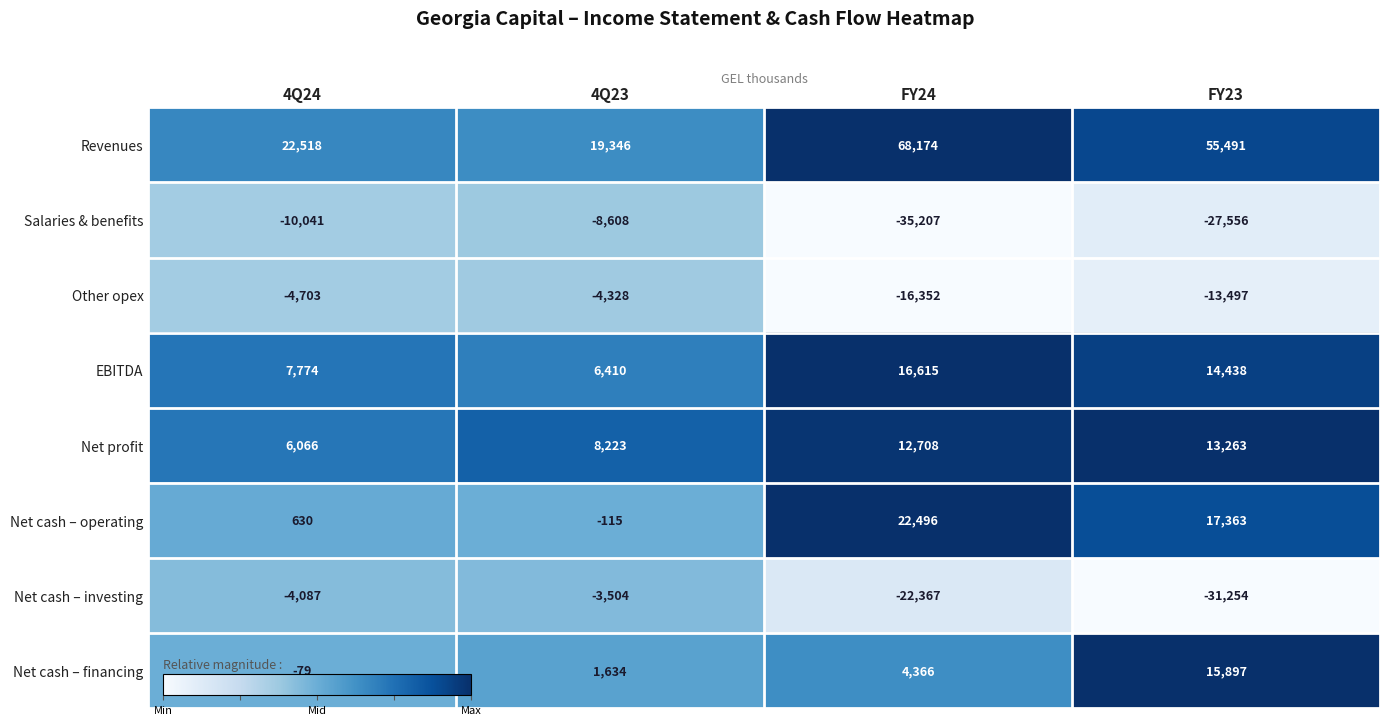

The value of Salaries & benefits at 4Q23 is -8608. True or false?

True